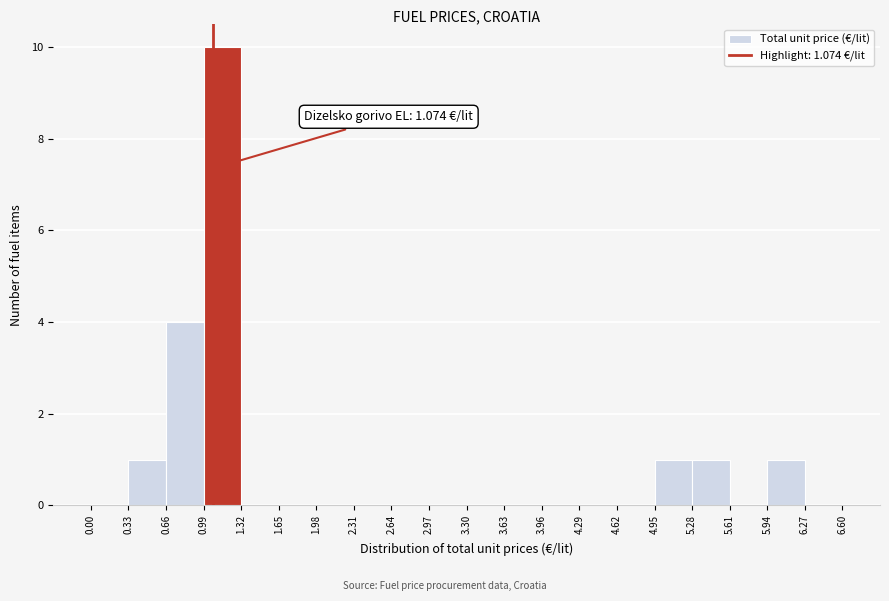

Which range on the x-axis has the tallest bar?

0.99 to 1.32